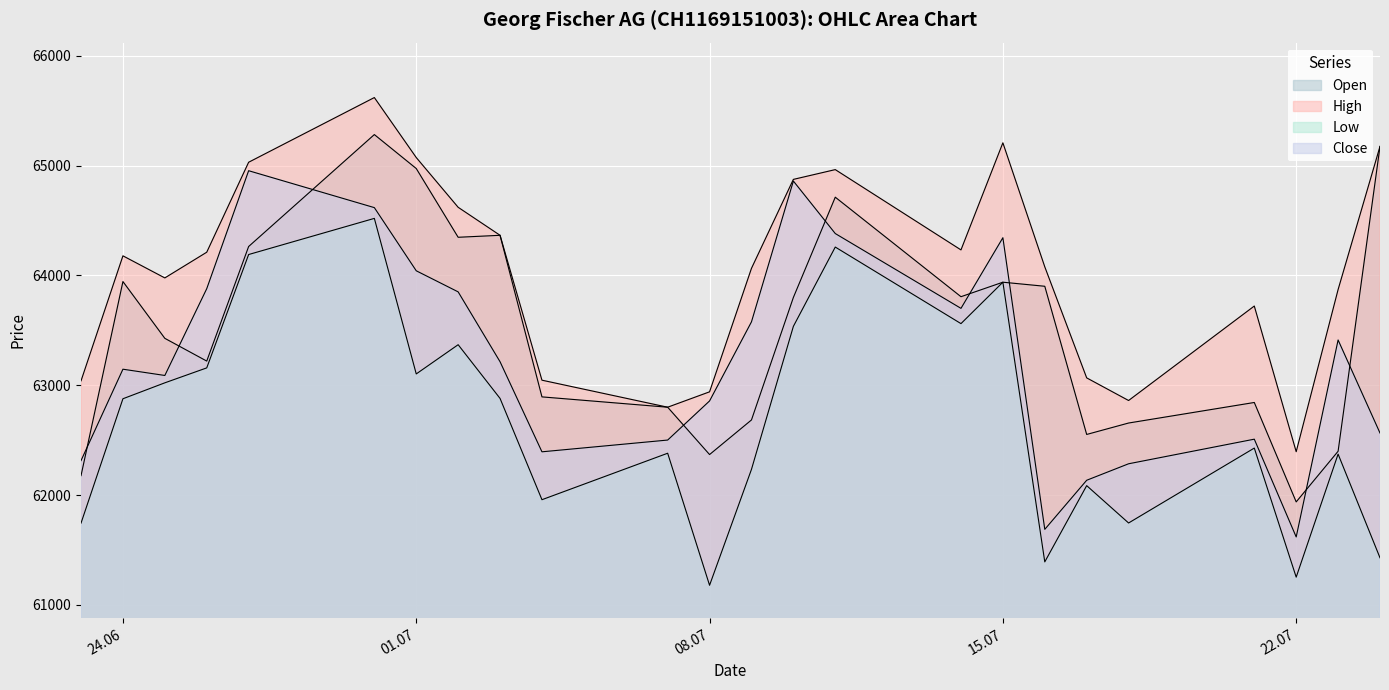

What position from the left is 26.06.2025?

4